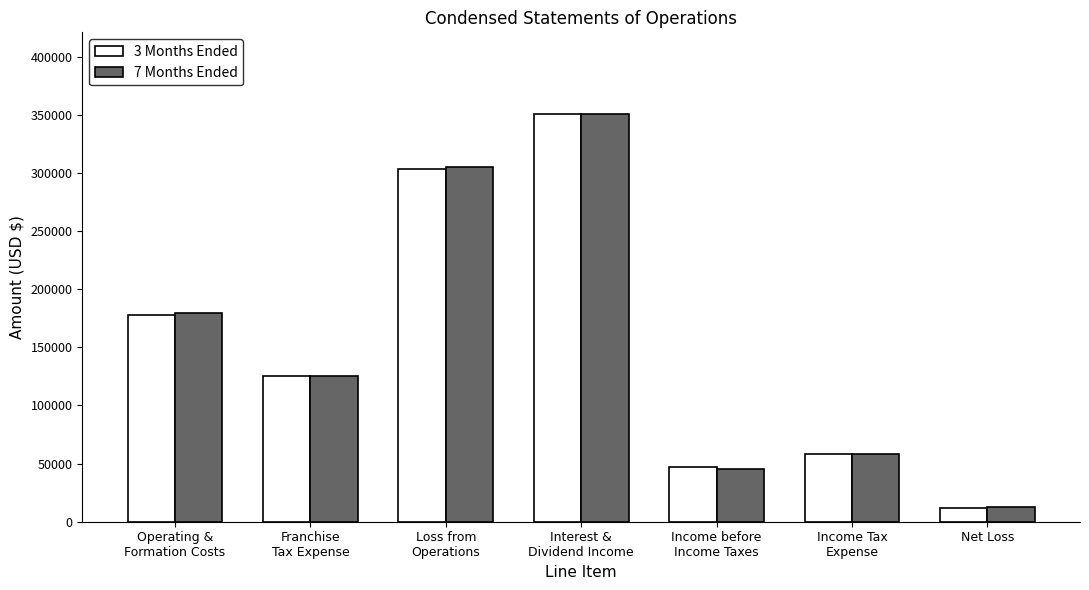

What is the value of the 7 Months Ended bar at the 6th from the left?

58651